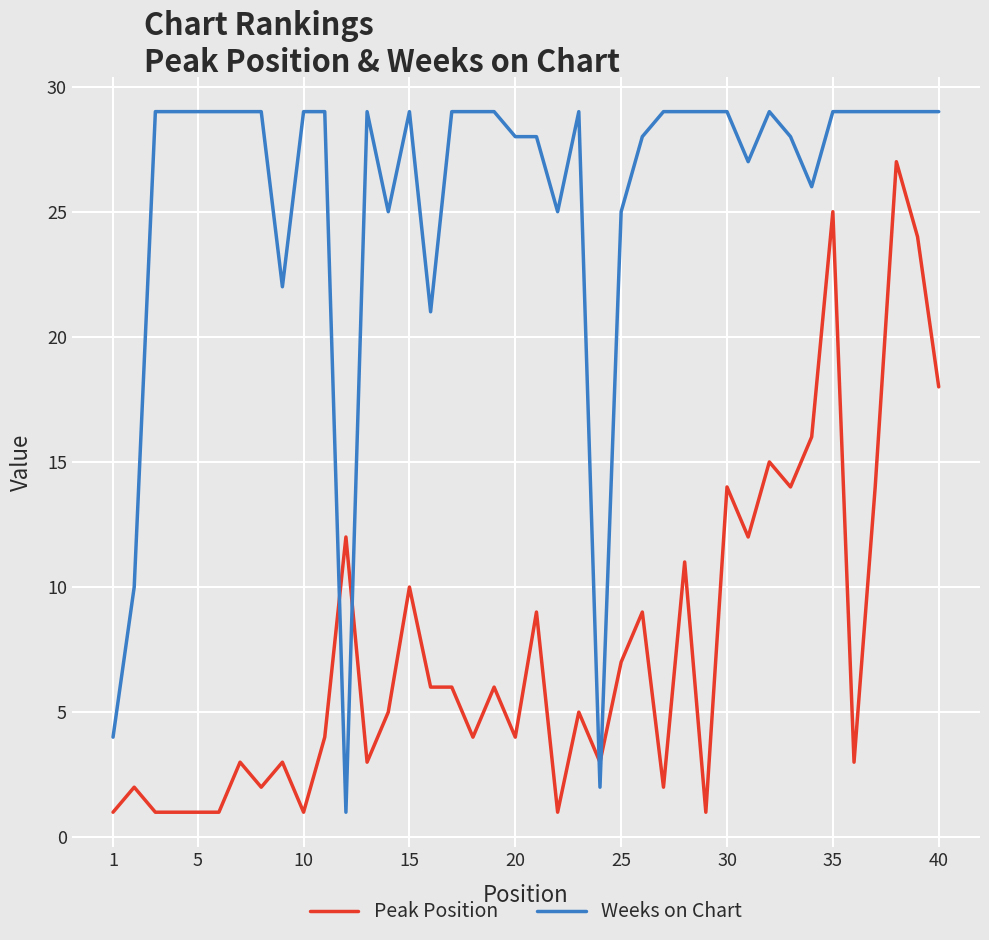

Rank the series by their average value, from lowest to highest.

Peak Position, Weeks on Chart